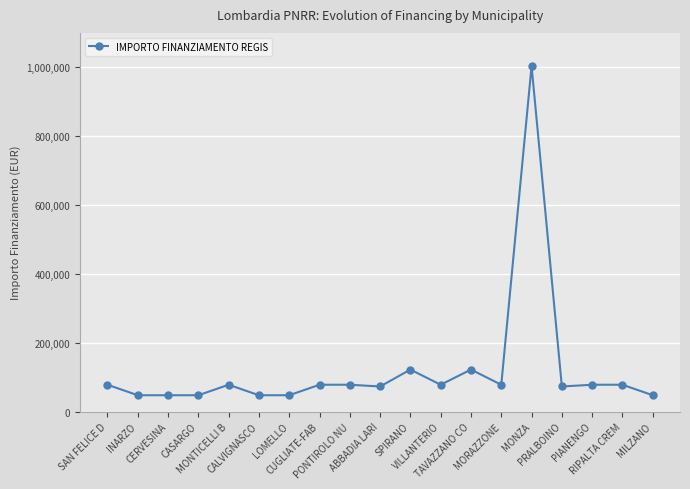

What is the minimum value shown in the chart?

47427